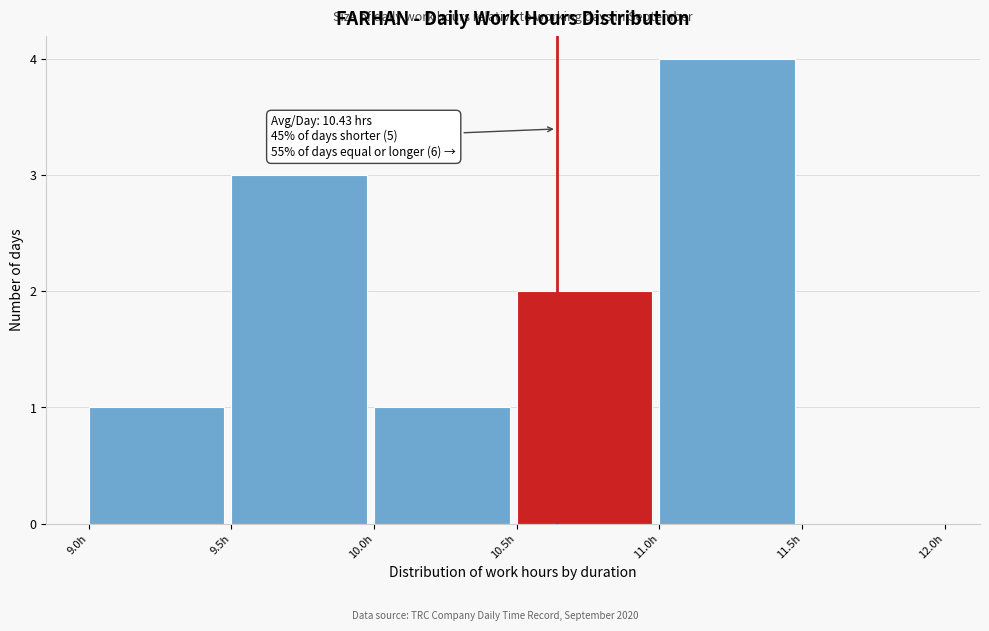

Over which range of the x-axis is the bar tallest?

11.0 to 11.5